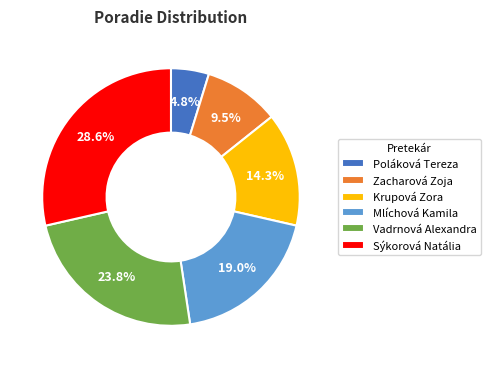

Between Mlíchová Kamila and Zacharová Zoja, which is larger?

Mlíchová Kamila